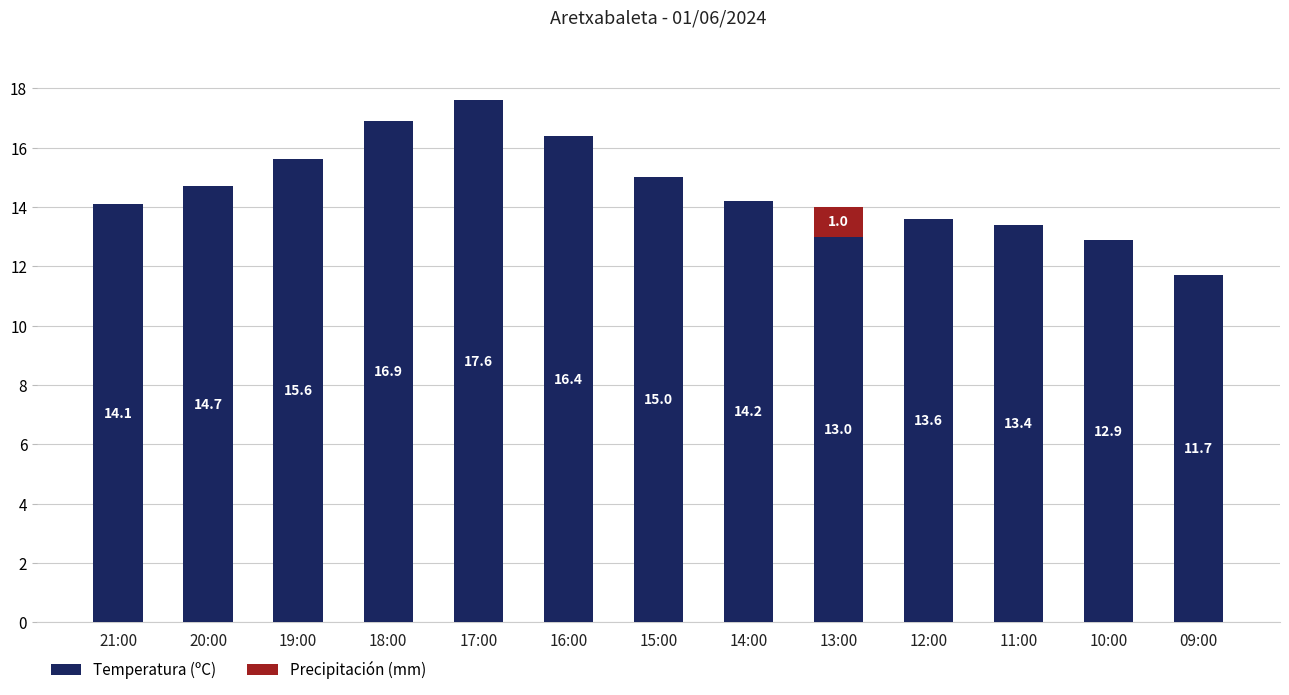

What value does the Temperatura (ºC) series have at 15:00?

15.0